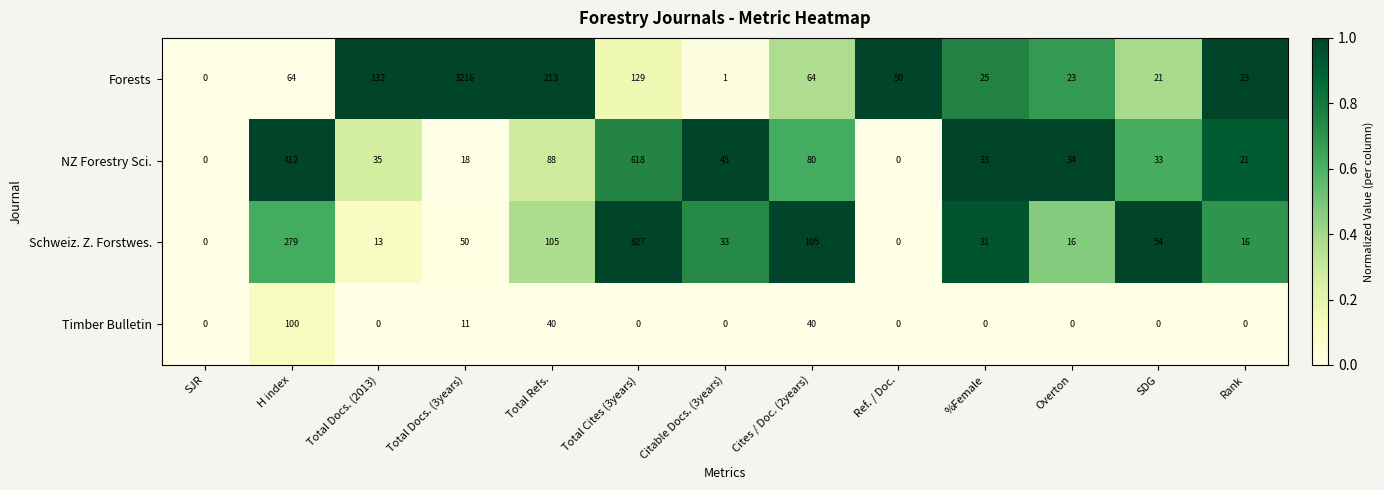

Which series has the widest spread of values?

Forests